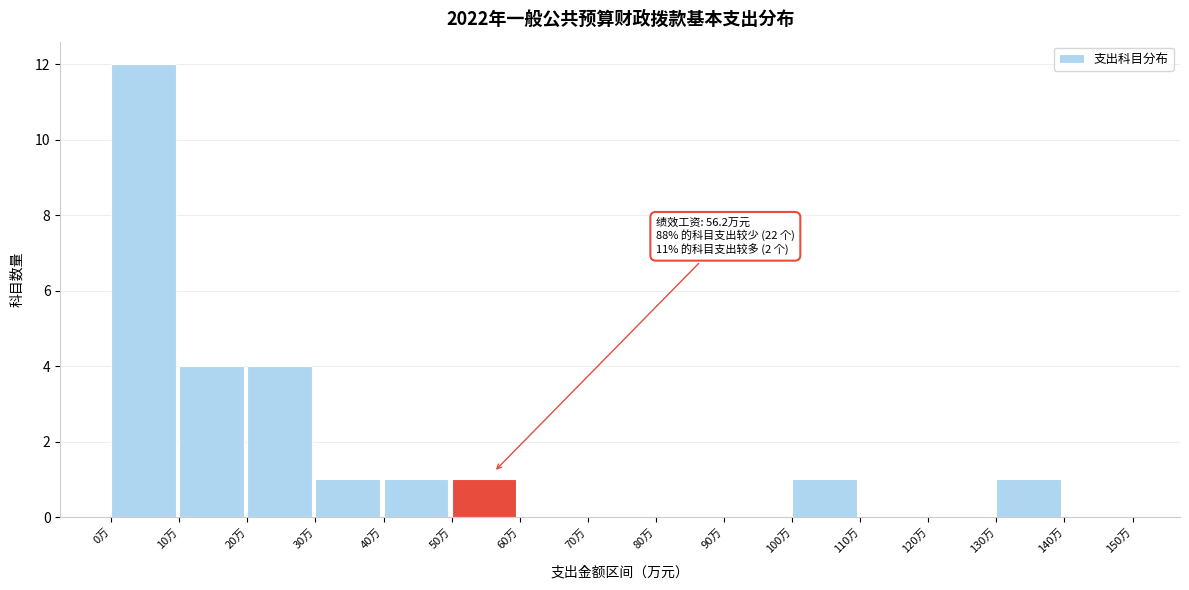

Over which range of the x-axis is the bar tallest?

0 to 10